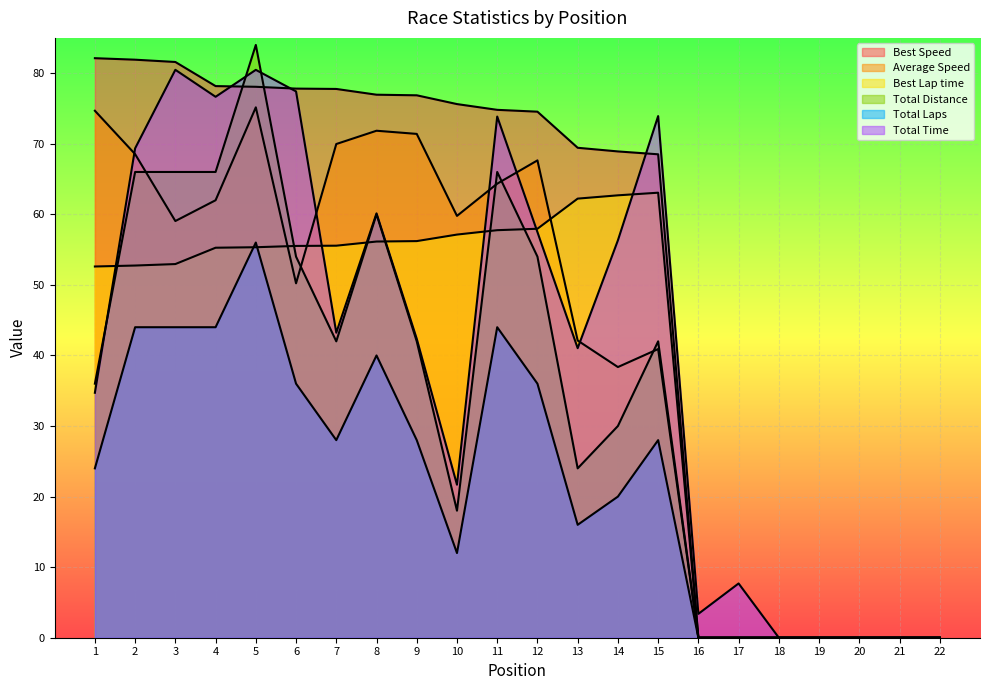

The Total Time series shows 73.9 at 11. True or false?

True